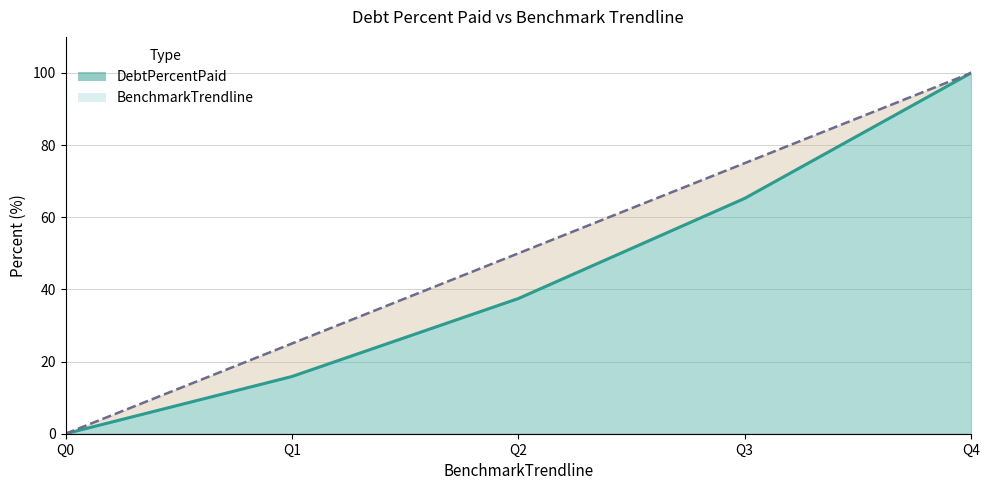

True or false: DebtPercentPaid and BenchmarkTrendline intersect in this chart.

False